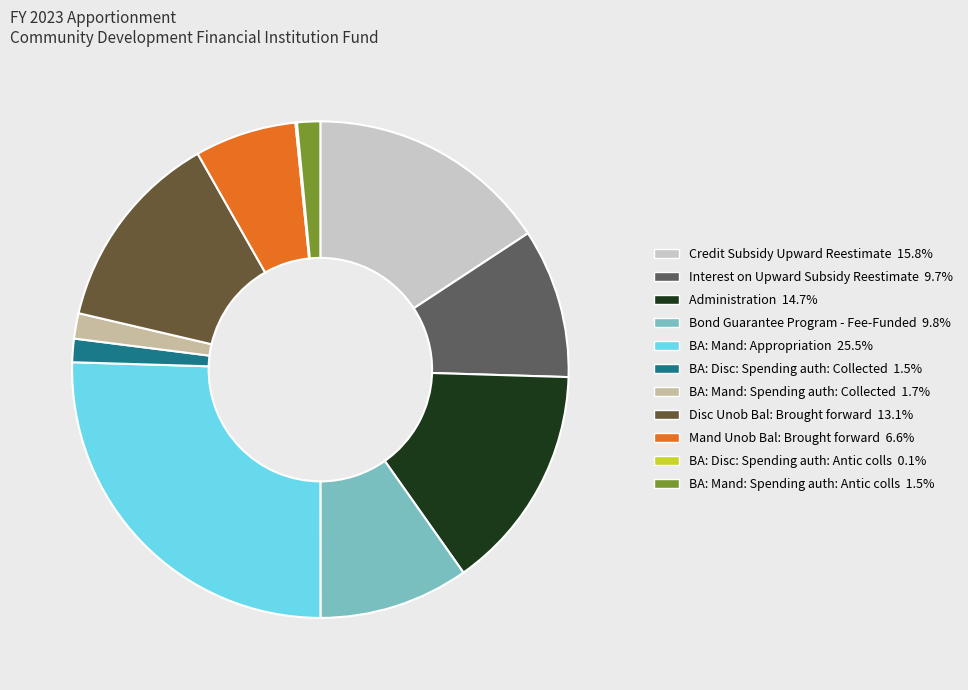

Does any single category account for the majority?

No